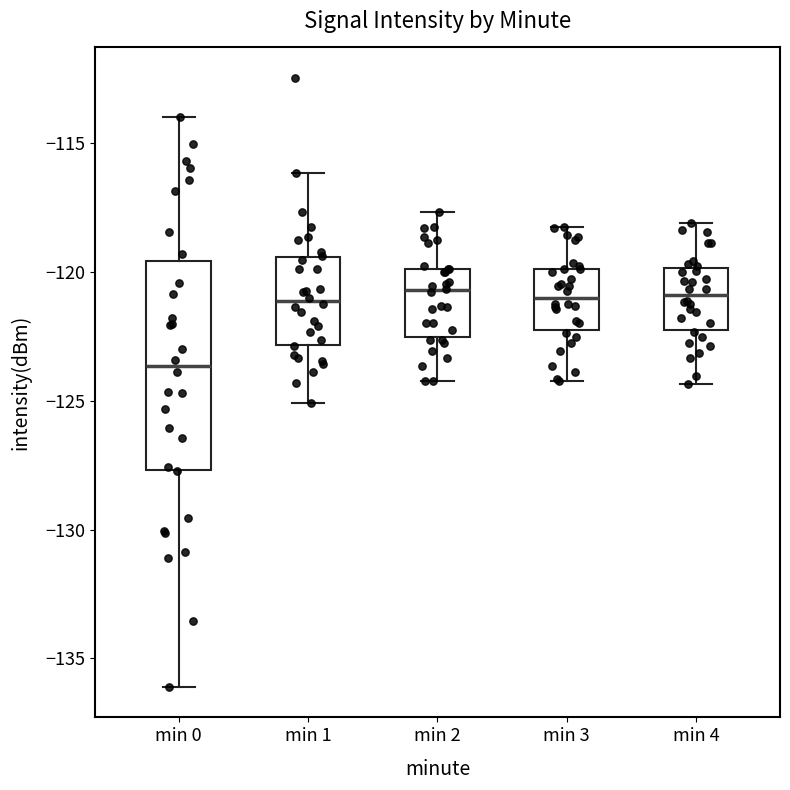

Reading left to right, read every box against the y-axis: the position of its median line, the range the box covers, and the ends of its whiskers. The values are not printed on the chart, so give them approximately, as read against the axis.

min 0: median -123.5, box -127.5 to -119.5, whiskers -136.0 to -114.0
min 1: median -121.0, box -123.0 to -119.5, whiskers -125.0 to -116.0
min 2: median -120.5, box -122.5 to -120.0, whiskers -124.0 to -117.5
min 3: median -121.0, box -122.5 to -120.0, whiskers -124.0 to -118.0
min 4: median -121.0, box -122.0 to -120.0, whiskers -124.5 to -118.0